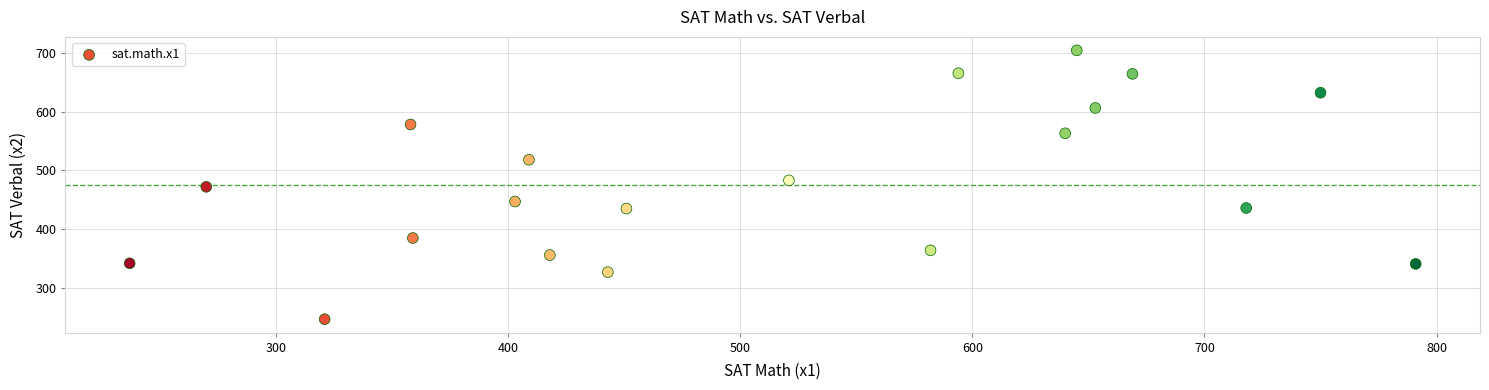

What is the range of X values (max minus min)?

554